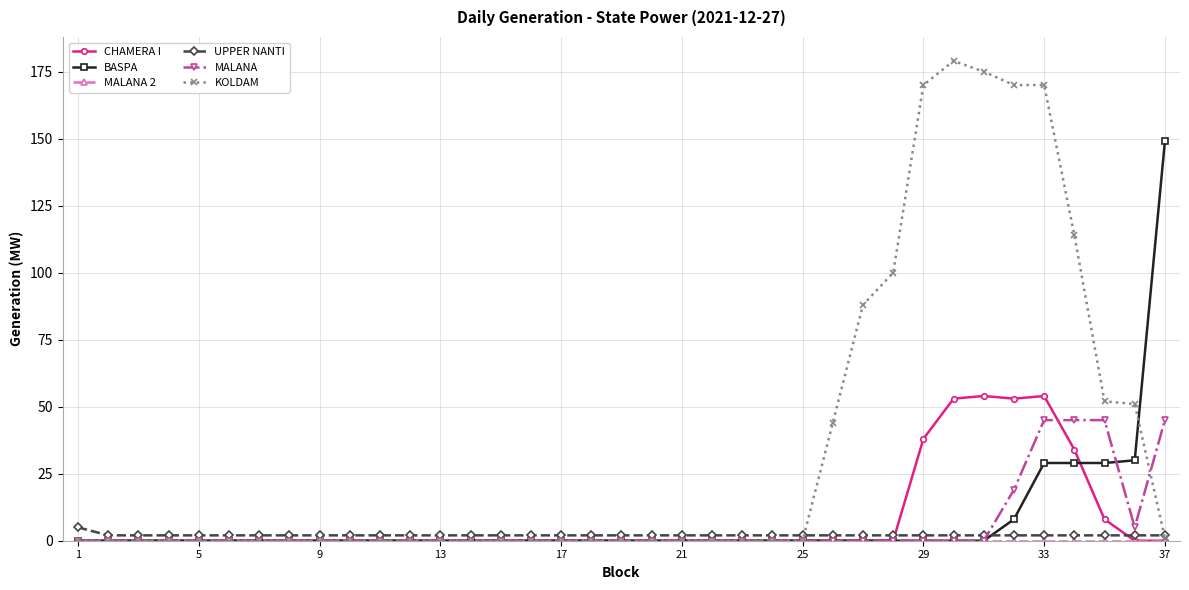

What is the sum of all CHAMERA I values?

294